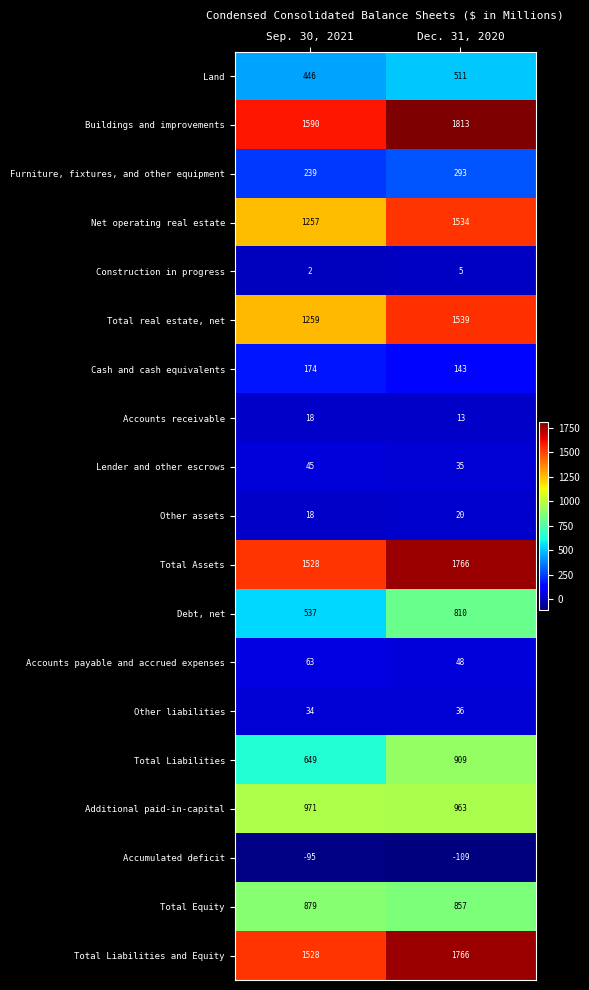

What is the sum of all Construction in progress values?

7